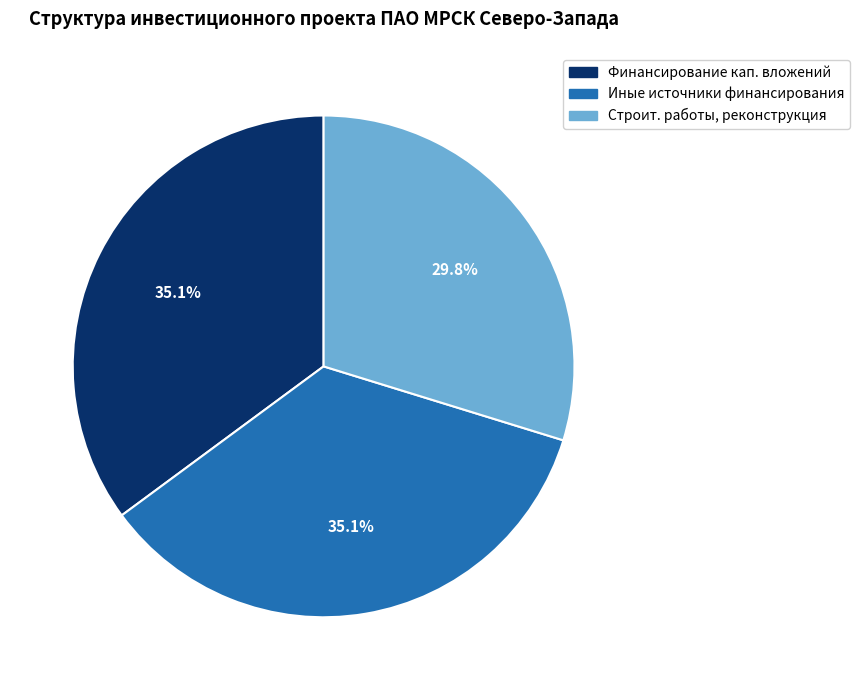

Is there any slice that represents more than half of the pie?

No